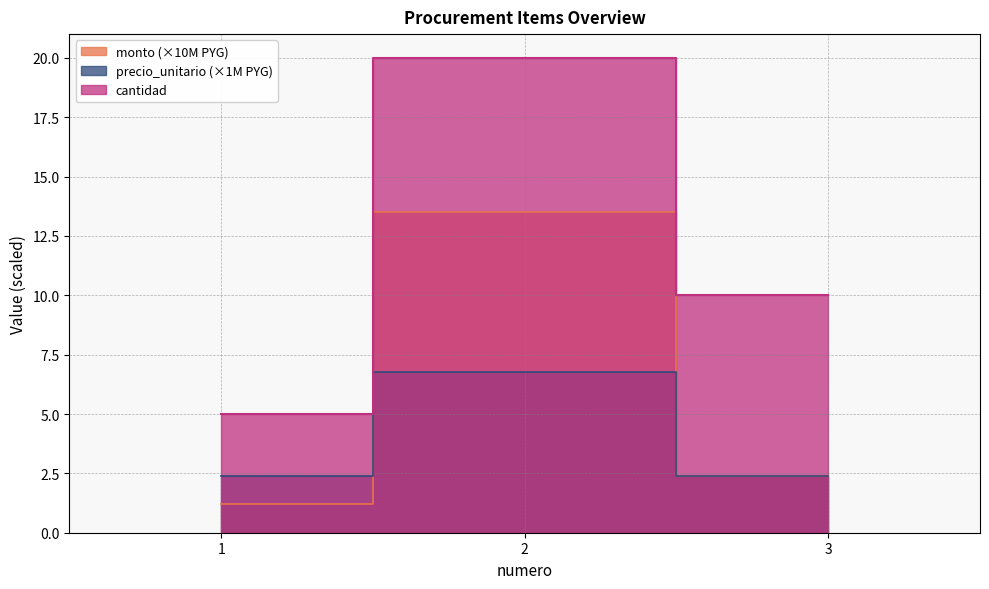

What is the minimum value shown in the chart?

1.2